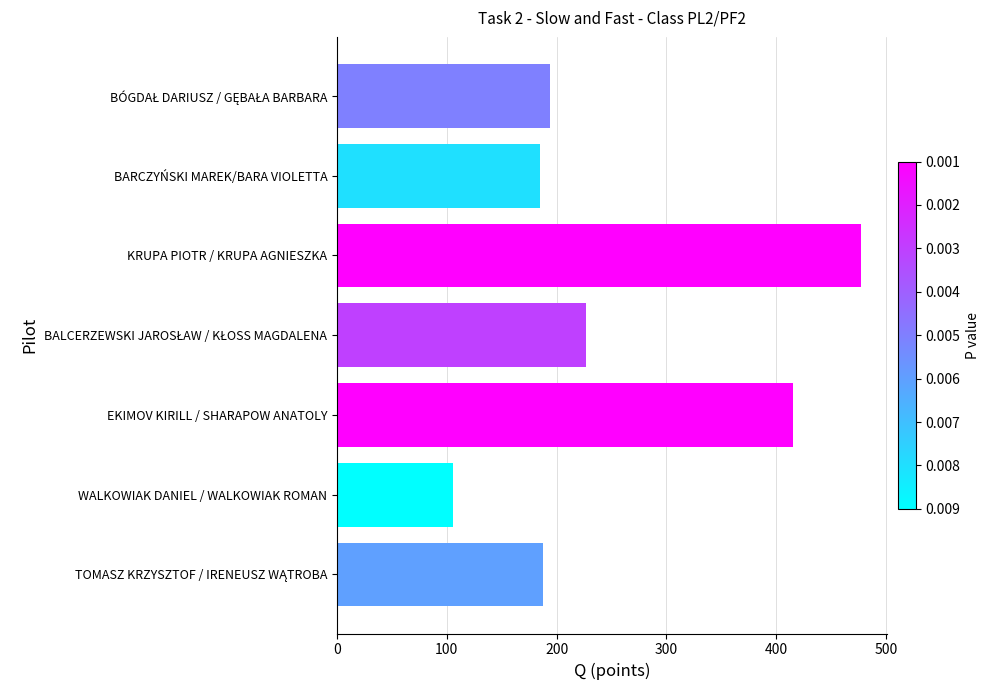

What value does the data have at WALKOWIAK DANIEL / WALKOWIAK ROMAN?

106